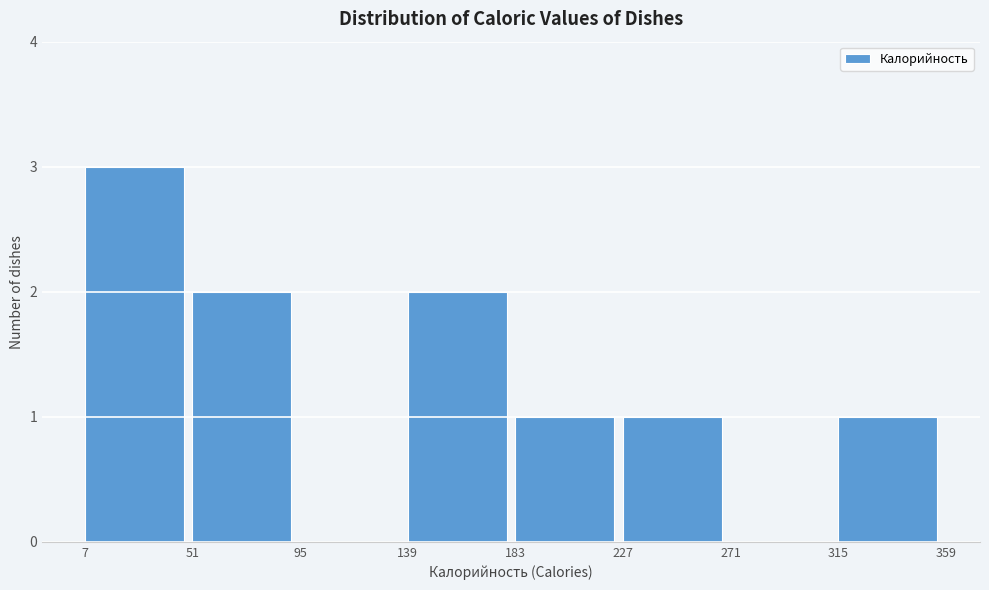

What is the height of the bar covering 51 to 95 on the x-axis? The values are not printed on the chart, so give them approximately, as read against the axis.

2